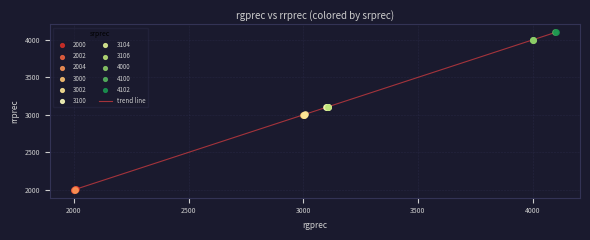

What is the maximum value shown in the chart?

4102